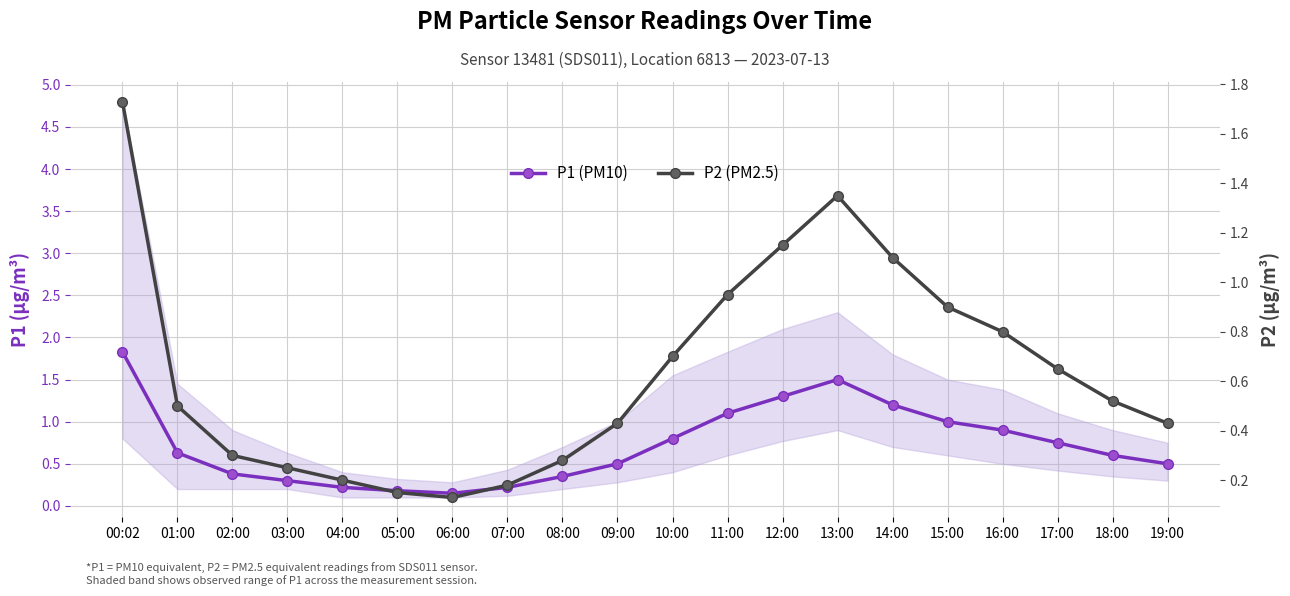

At which category does P2 (PM2.5) reach its first local valley?

06:00